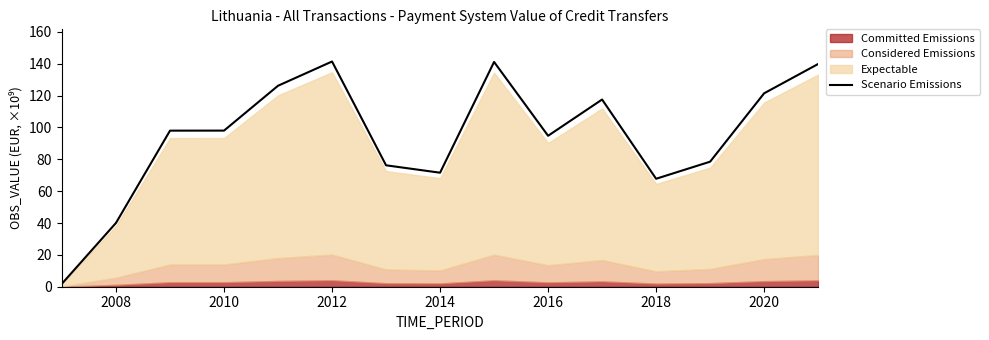

True or false: Scenario Emissions has a value of 98.0 at 2010.

True